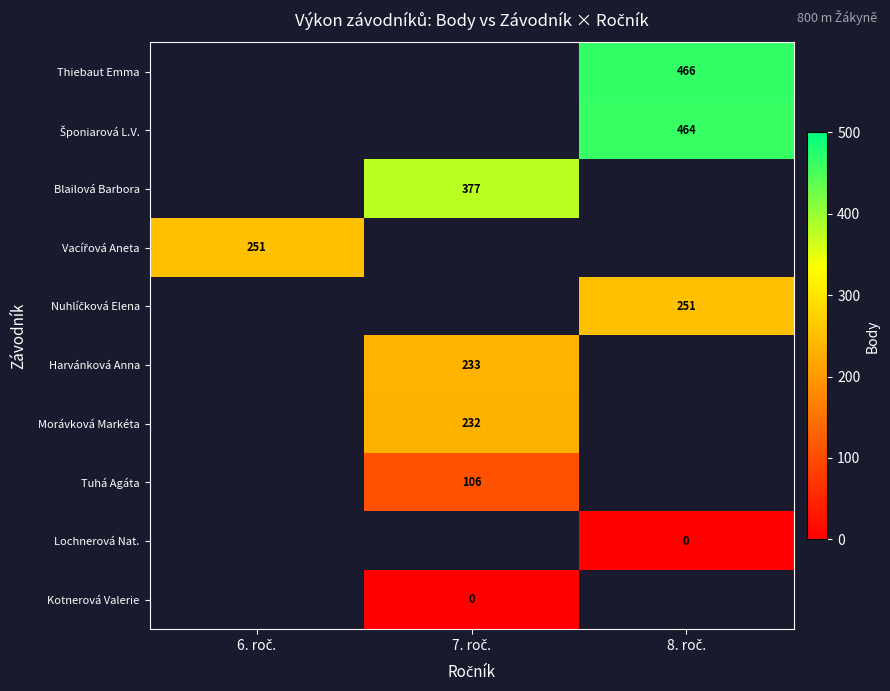

List the series in order of their overall mean, highest first.

Thiebaut Emma, Šponiarová L.V., Blailová Barbora, Vacířová Aneta, Nuhlíčková Elena, Harvánková Anna, Morávková Markéta, Tuhá Agáta, Lochnerová Nat., Kotnerová Valerie